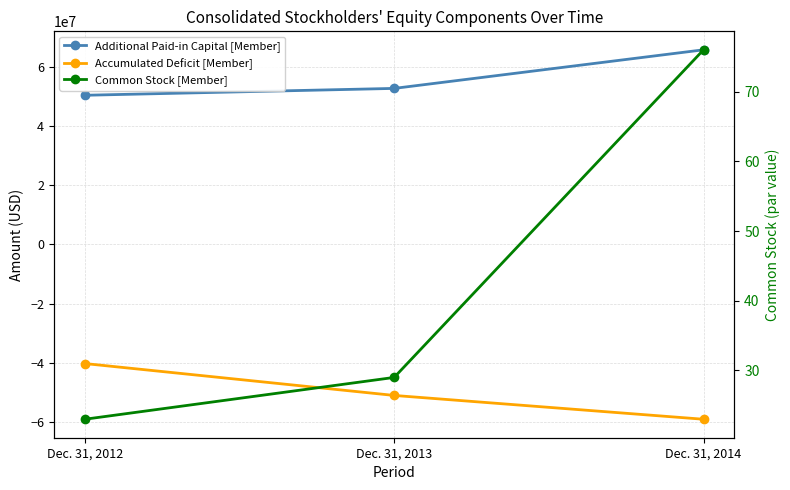

What is the sum of the Common Stock [Member] values at Dec. 31, 2012 and Dec. 31, 2014?

99